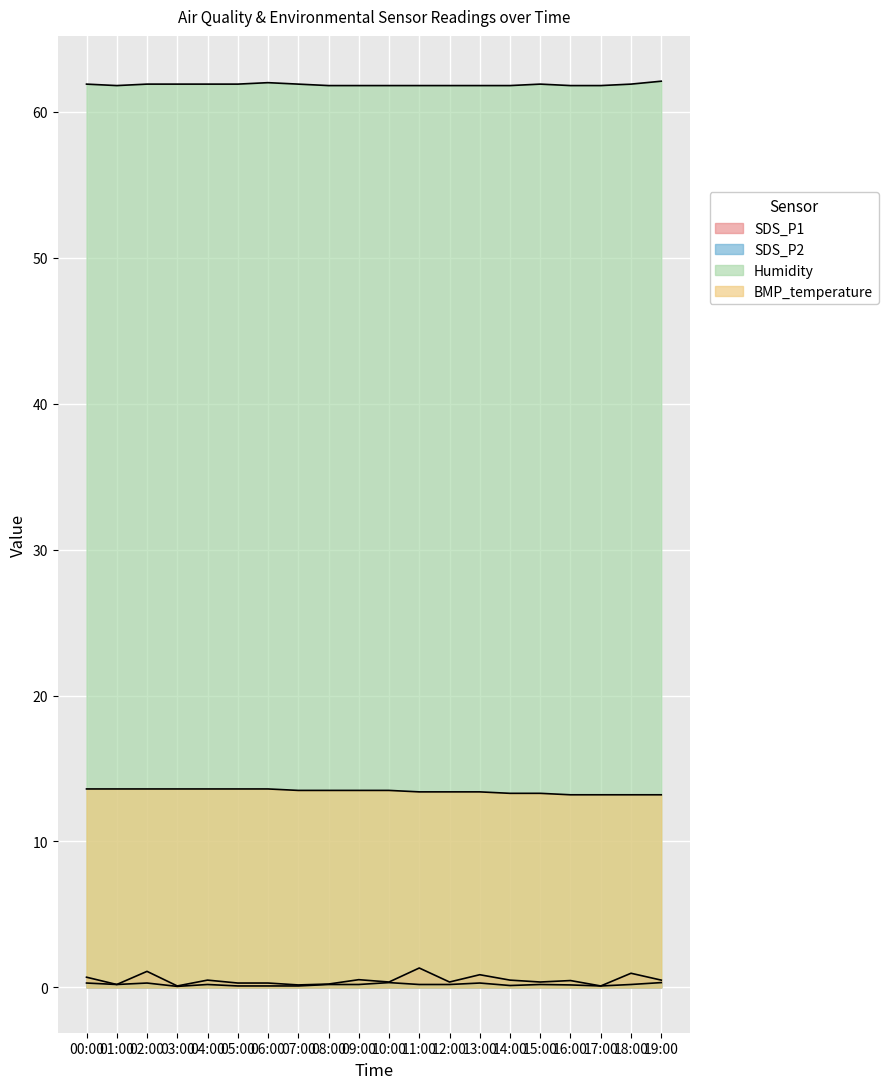

Reading right to left, transcribe all the data shown in this chart.

SDS_P1: 0.5	1.0	0.1	0.5	0.4	0.5	0.9	0.4	1.3	0.4	0.5	0.2	0.2	0.3	0.3	0.5	0.1	1.1	0.2	0.7
SDS_P2: 0.3	0.2	0.1	0.2	0.2	0.1	0.3	0.2	0.2	0.3	0.2	0.2	0.1	0.1	0.1	0.2	0.1	0.3	0.2	0.3
Humidity: 62.1	61.9	61.8	61.8	61.9	61.8	61.8	61.8	61.8	61.8	61.8	61.8	61.9	62.0	61.9	61.9	61.9	61.9	61.8	61.9
BMP_temperature: 13.2	13.2	13.2	13.2	13.3	13.3	13.4	13.4	13.4	13.5	13.5	13.5	13.5	13.6	13.6	13.6	13.6	13.6	13.6	13.6